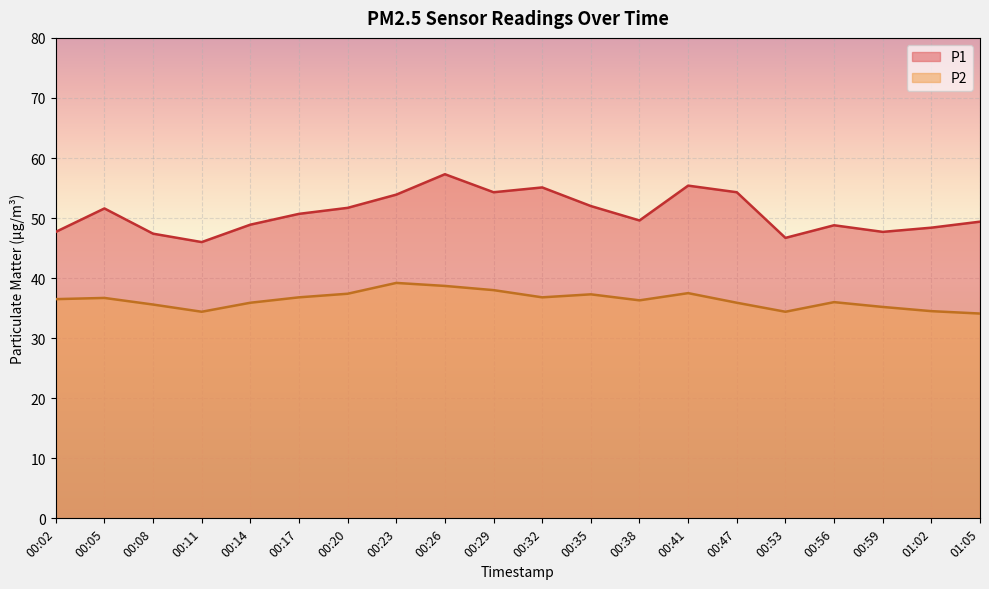

Is the value of P1 at 01:05 greater than the value of P2 at 00:11?

Yes